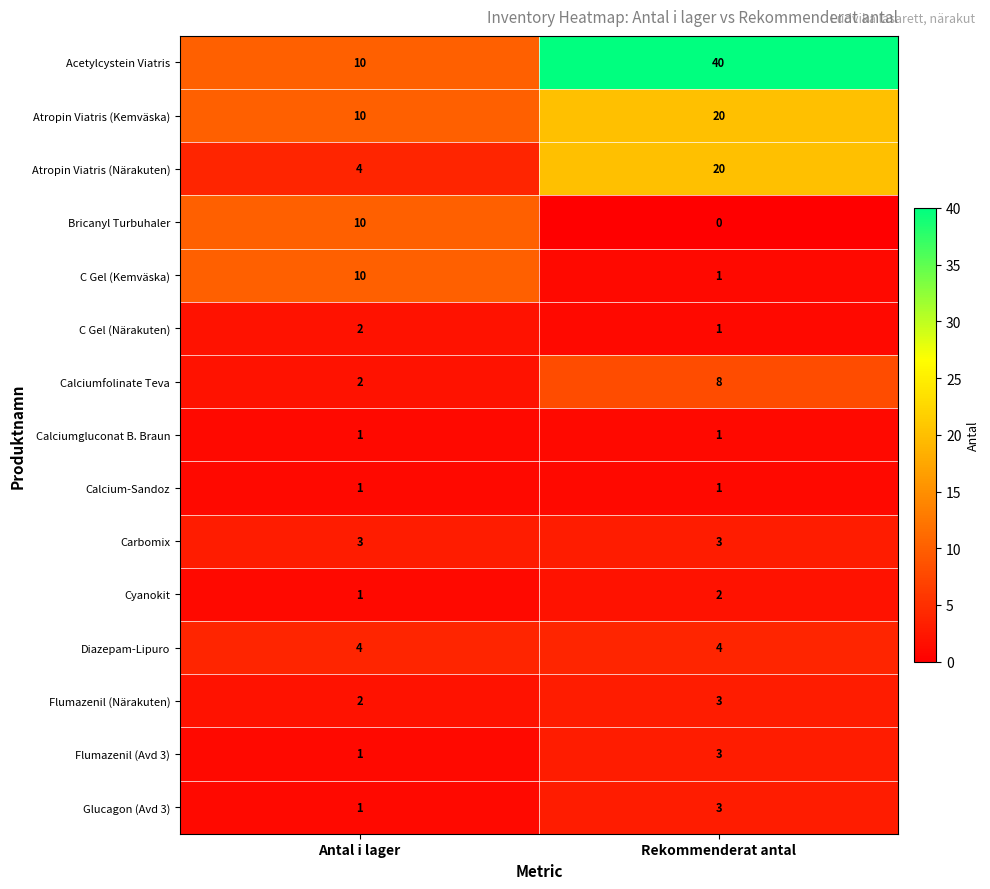

Is the value of Calciumgluconat B. Braun at Rekommenderat antal greater than the value of Cyanokit at Rekommenderat antal?

No